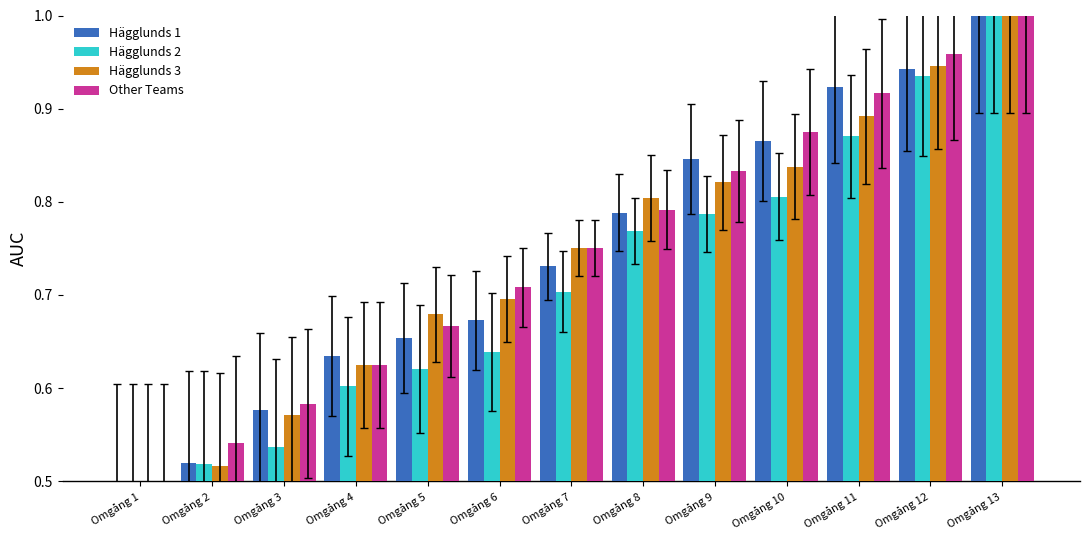

How many bars are there in total?

52